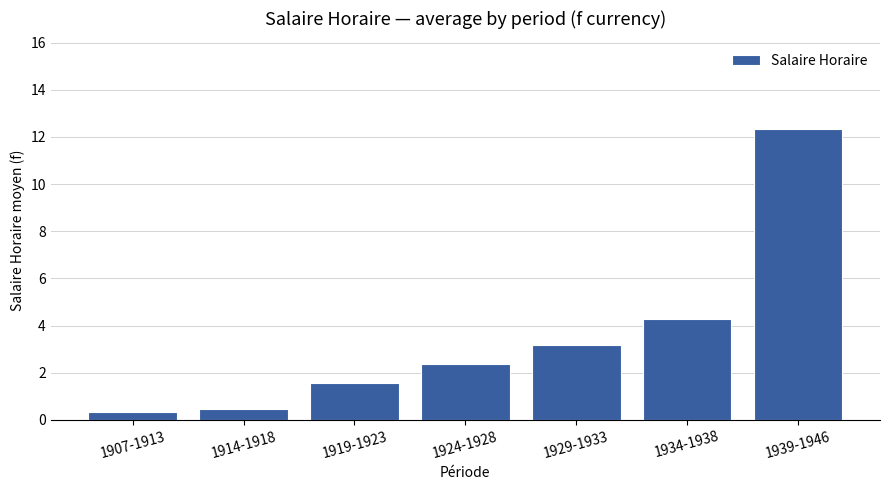

The chart shows a value of 0.5 at 1914-1918. True or false?

True